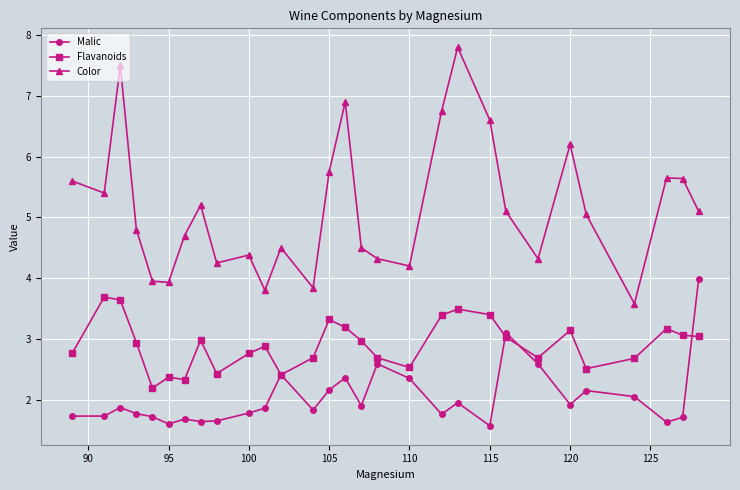

Which series has the largest range (max minus min)?

Color